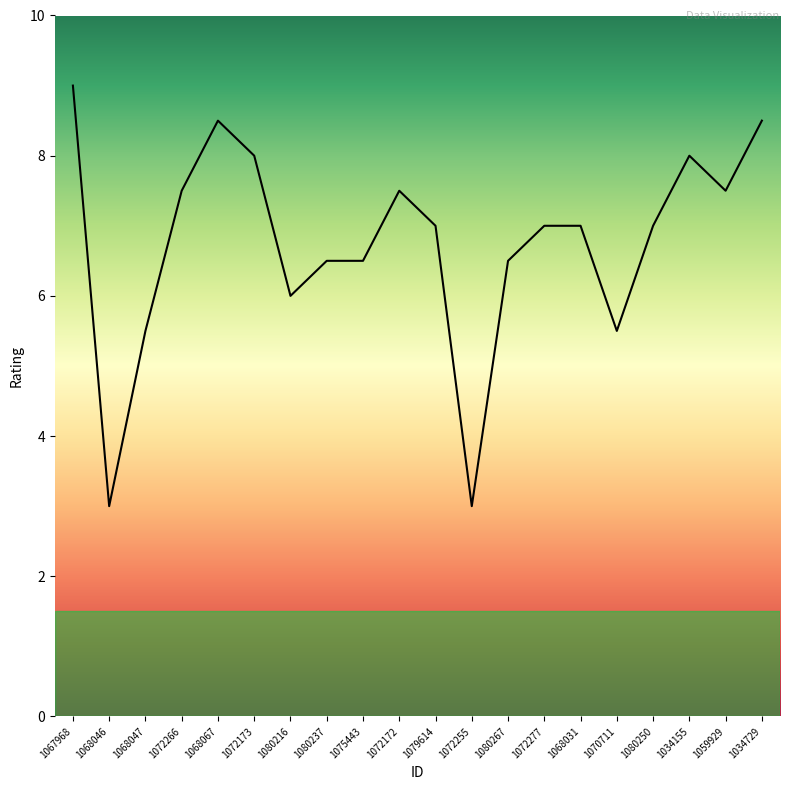

True or false: the data has more than 0 interior local peaks.

True